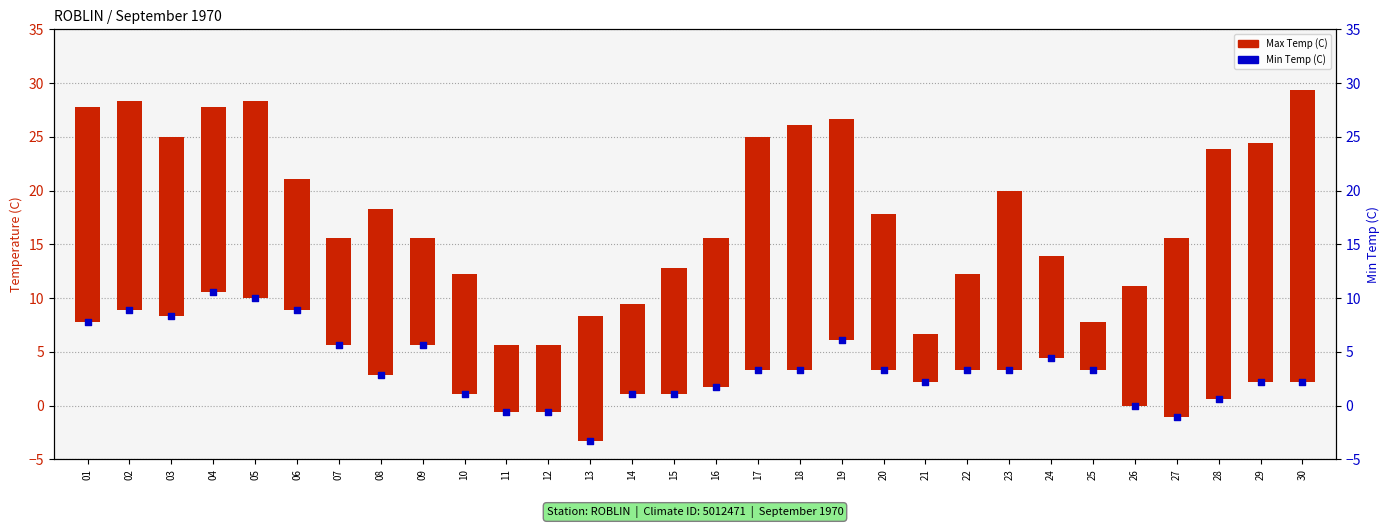

At which category is the sum across all series the highest?

30